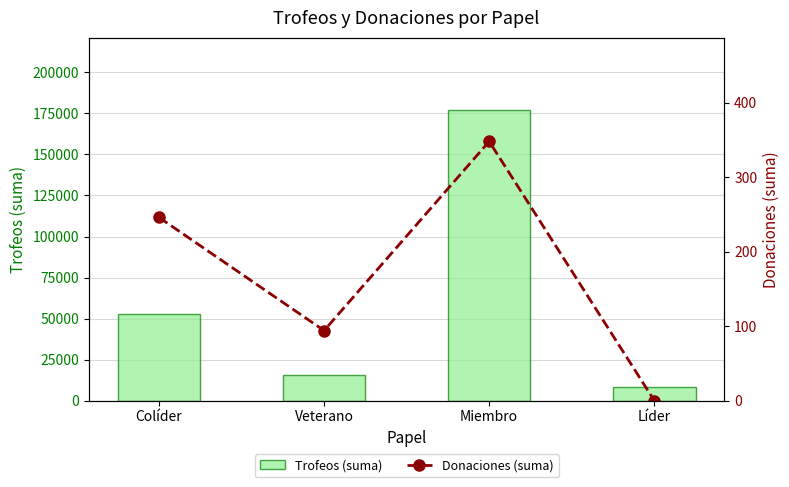

What is the difference between the maximum and minimum values in the Donaciones (suma) series?

348